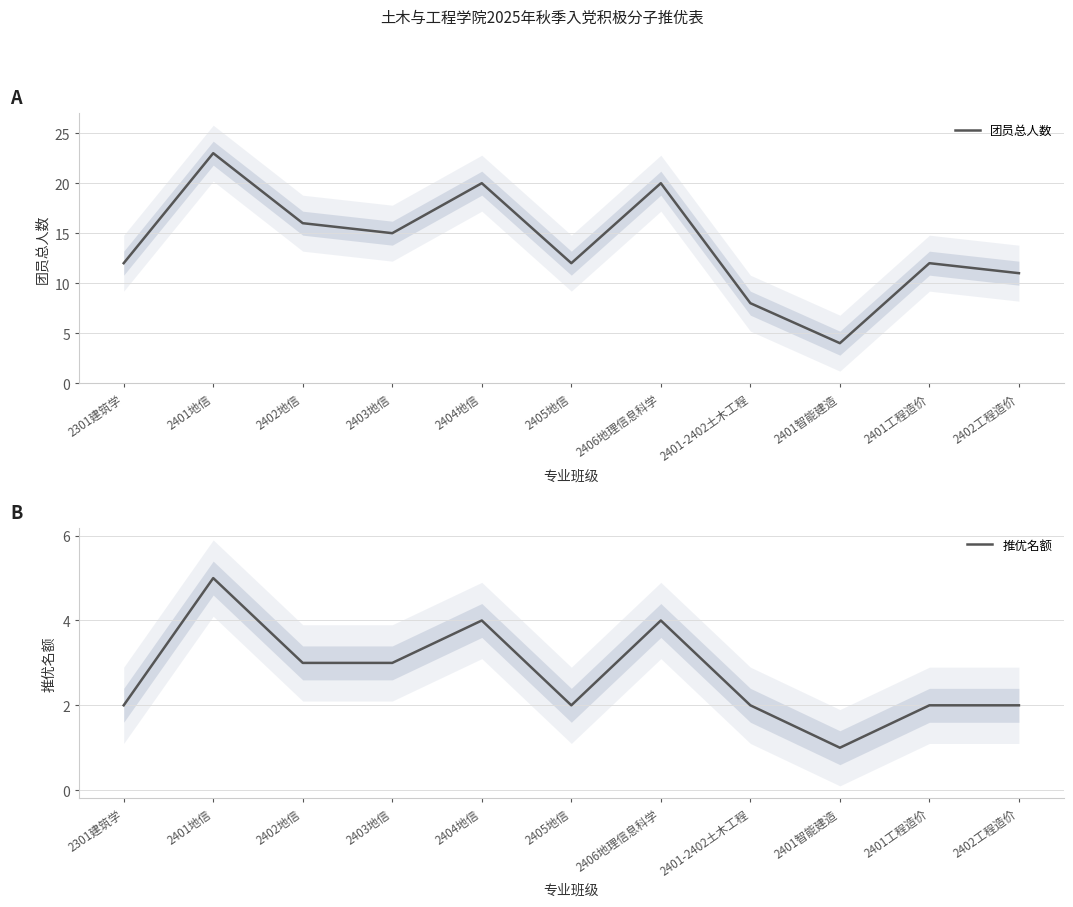

What is the sum of all 团员总人数 values?

153